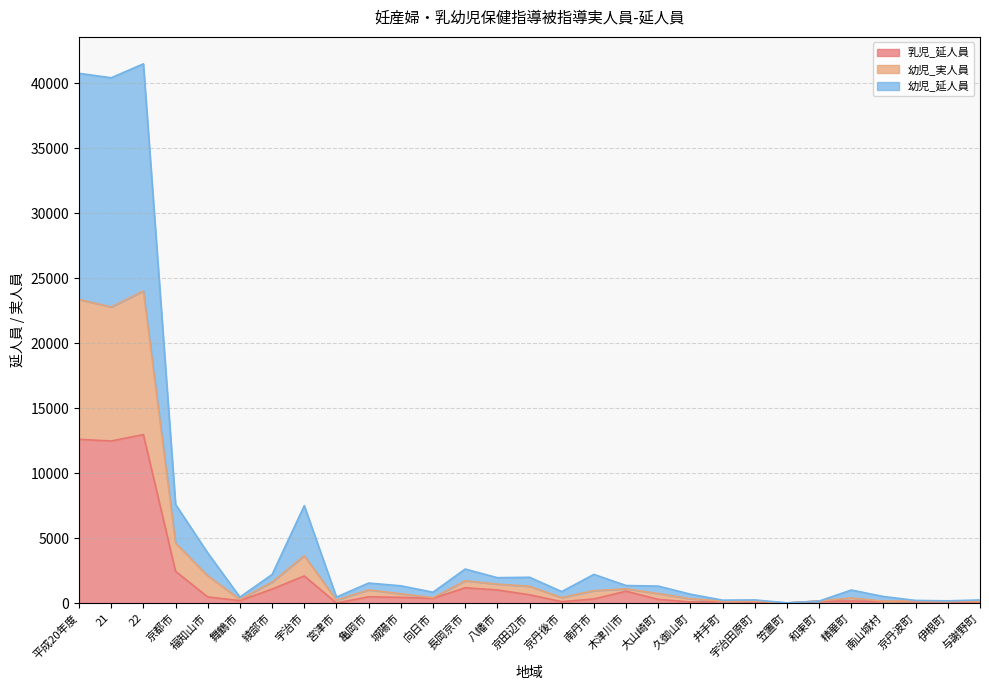

What are all the series names shown in the legend?

乳児_延人員, 幼児_実人員, 幼児_延人員